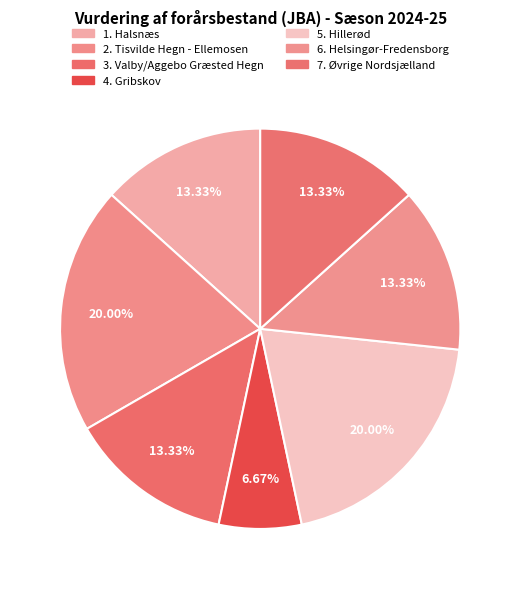

How many slices are in this pie chart?

7